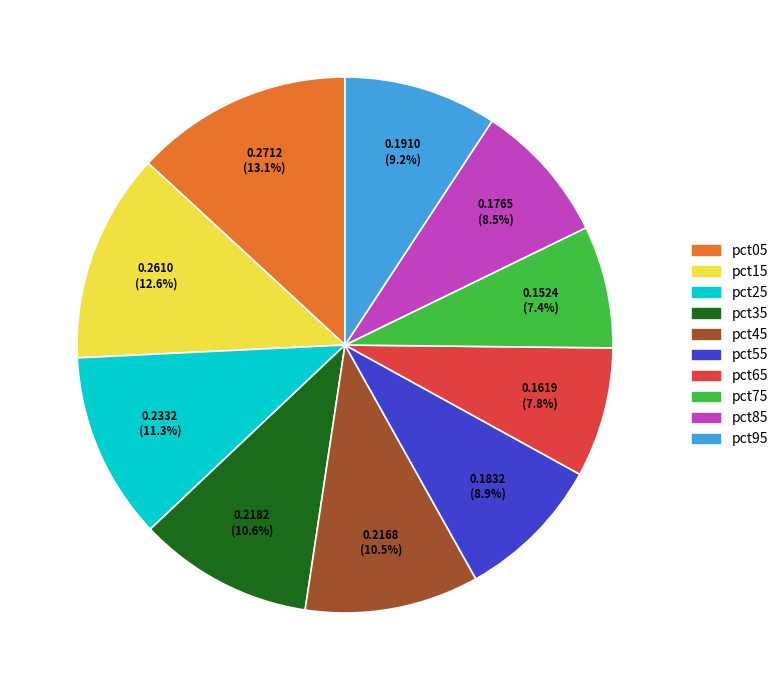

Is there any slice that represents more than half of the pie?

No